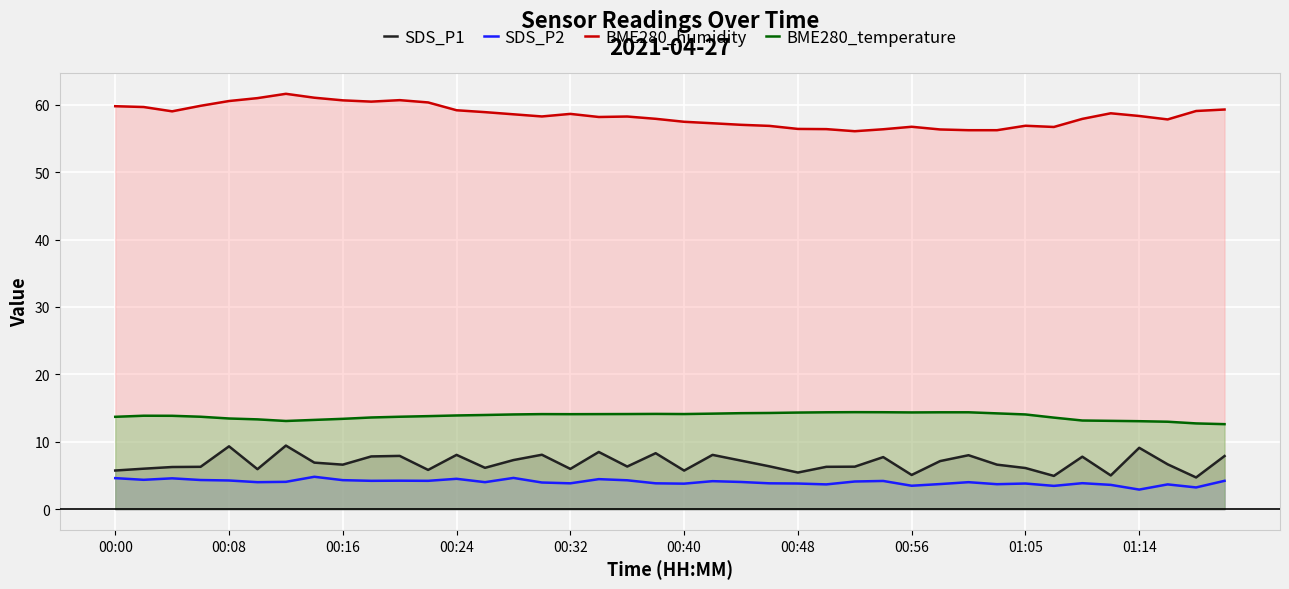

List the series in order of their peak value, lowest first.

SDS_P2, SDS_P1, BME280_temperature, BME280_humidity